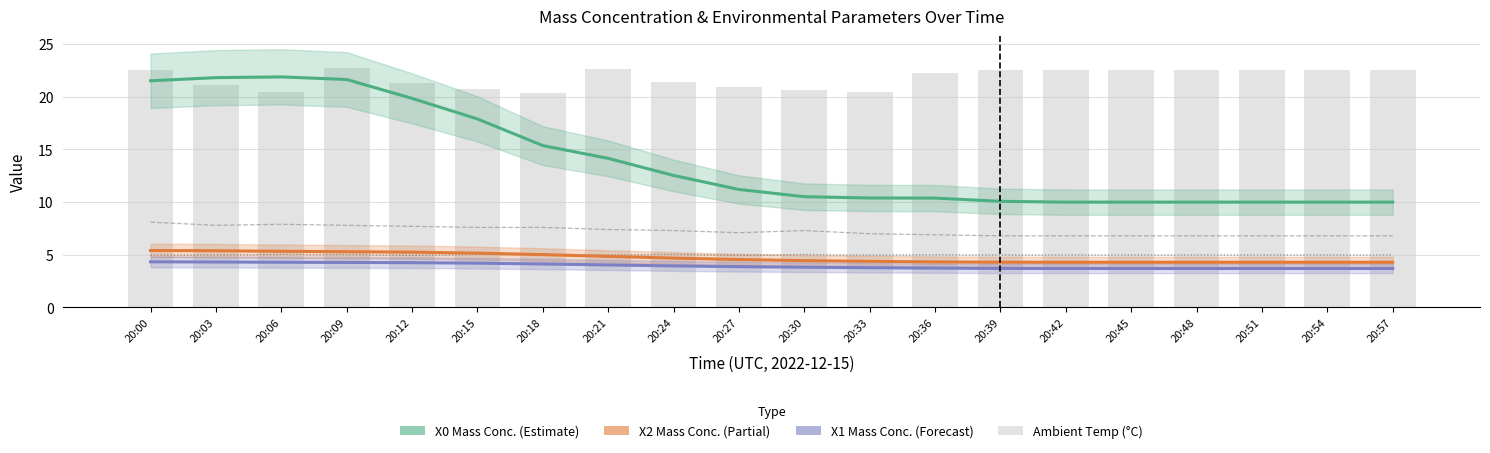

Is the value of X2_M11 (μg/m³) at 20:27 greater than the value of X0_M11 (μg/m³) at 20:54?

No